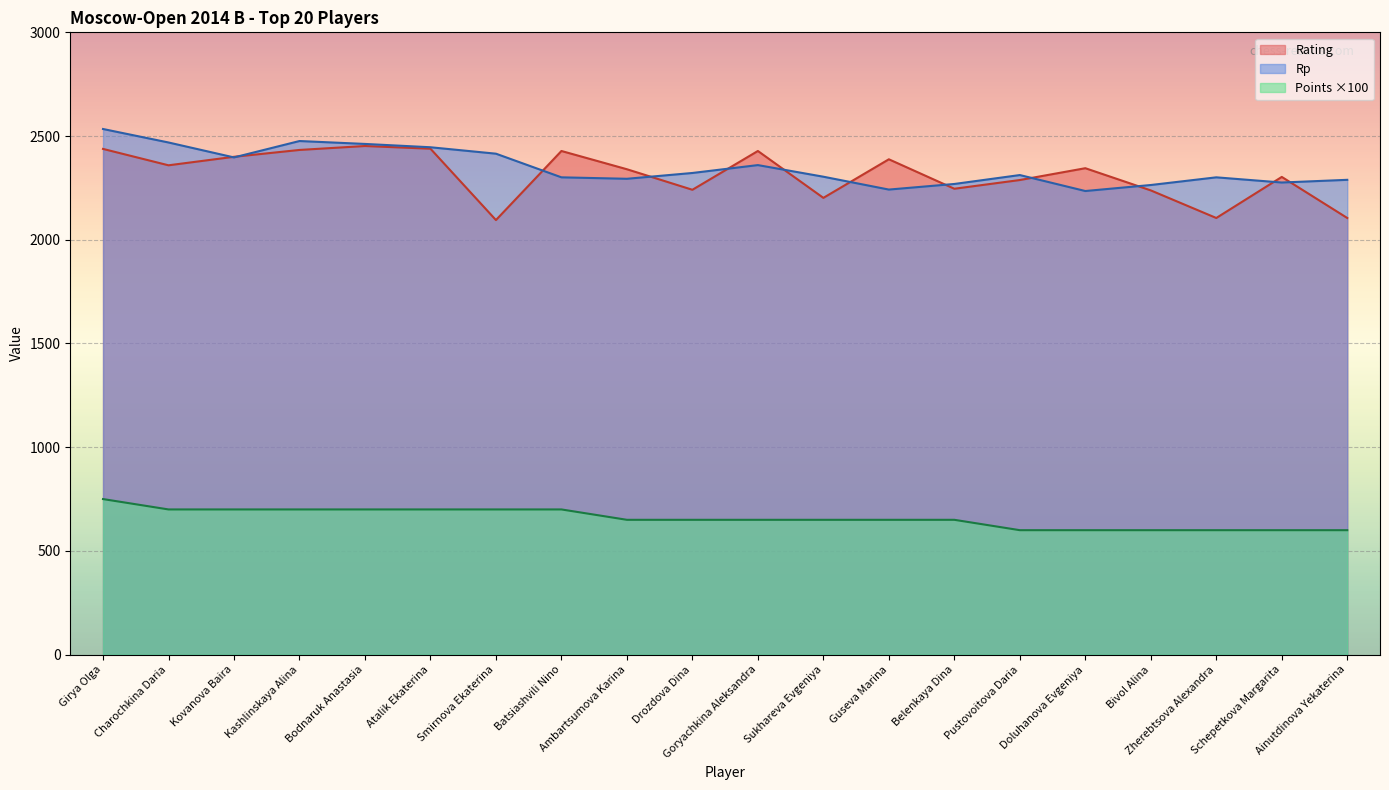

What position from the right is Bodnaruk Anastasia?

16